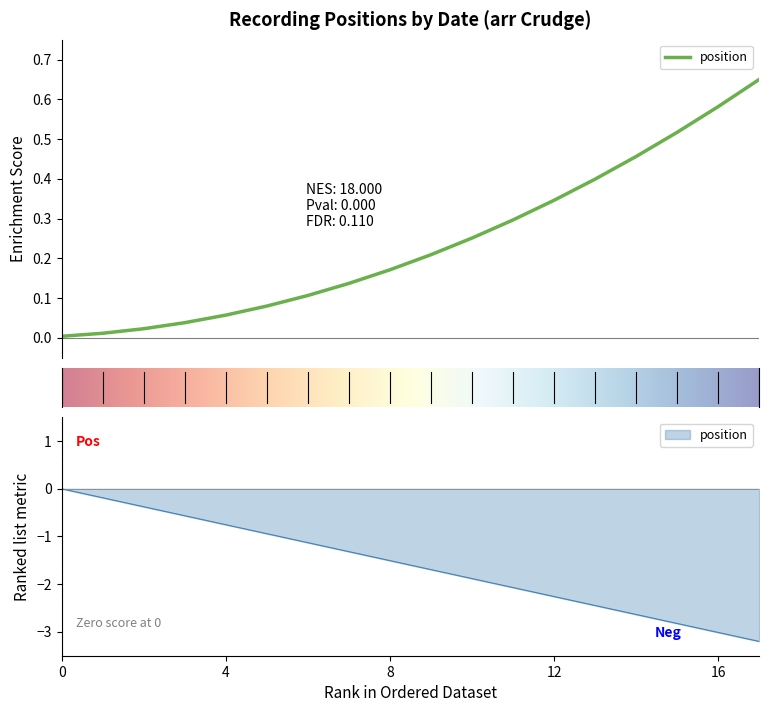

Reading left to right, transcribe all the data shown in this chart.

0.0	-0.2	-0.4	-0.6	-0.8	-0.9	-1.1	-1.3	-1.5	-1.7	-1.9	-2.1	-2.3	-2.4	-2.6	-2.8	-3.0	-3.2